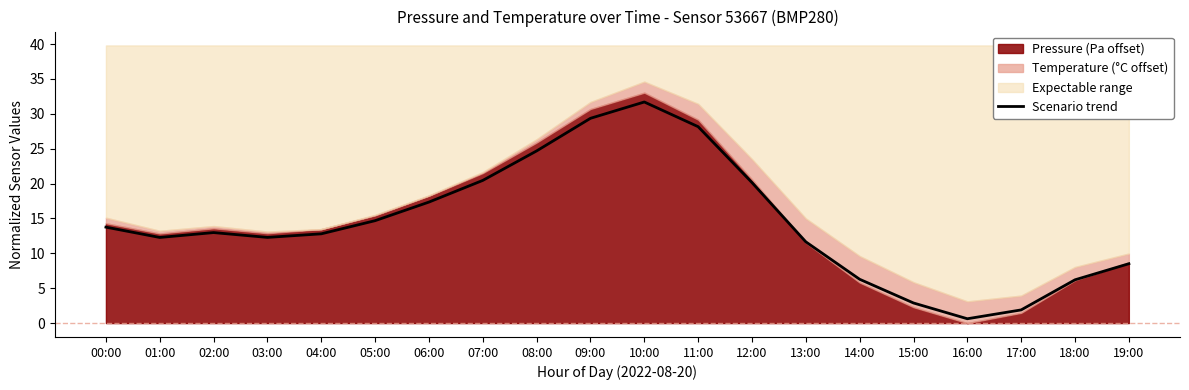

What is the maximum value shown in the chart?

31.7